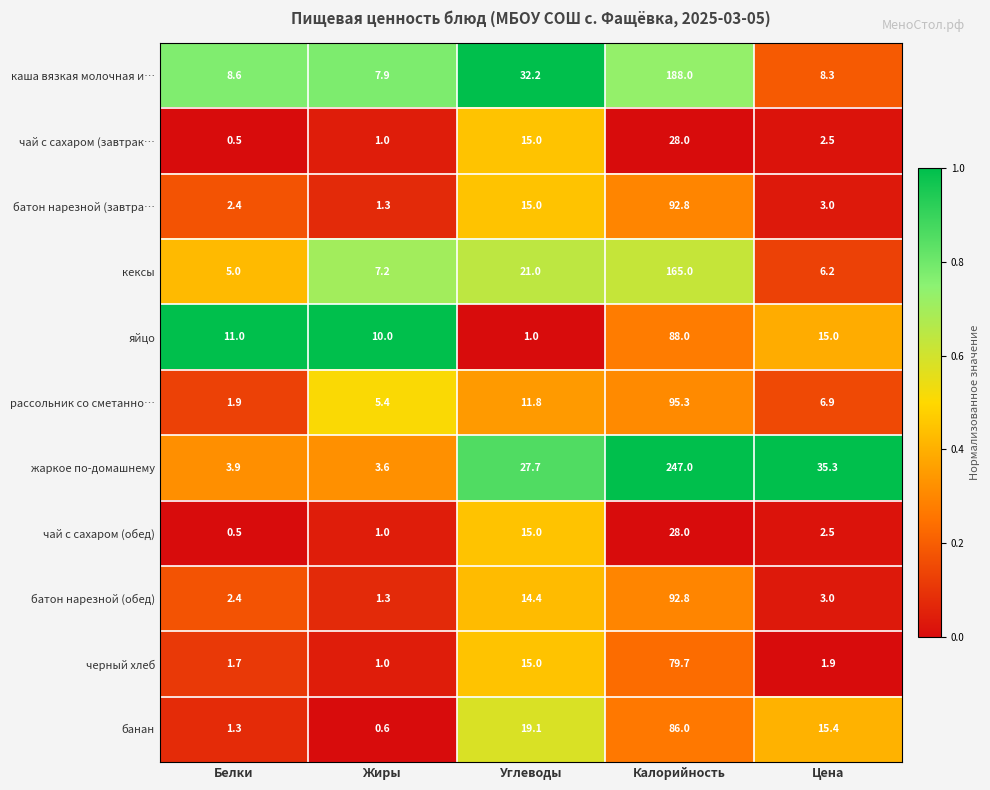

What is the difference between the highest and lowest values at Цена?

33.4